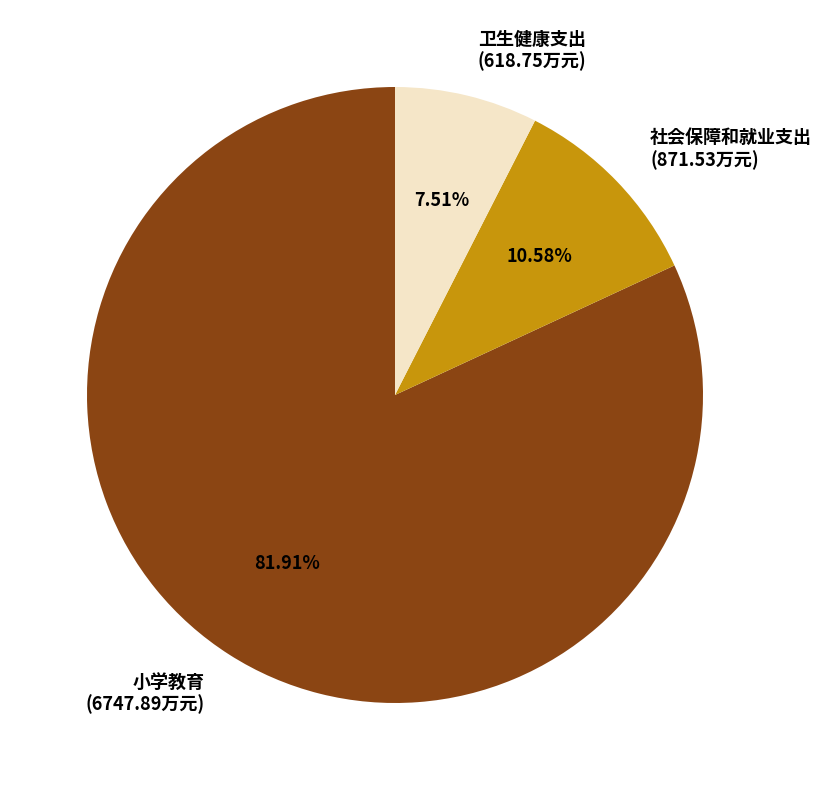

True or false: 社会保障和就业支出 accounts for 1% of the total.

False